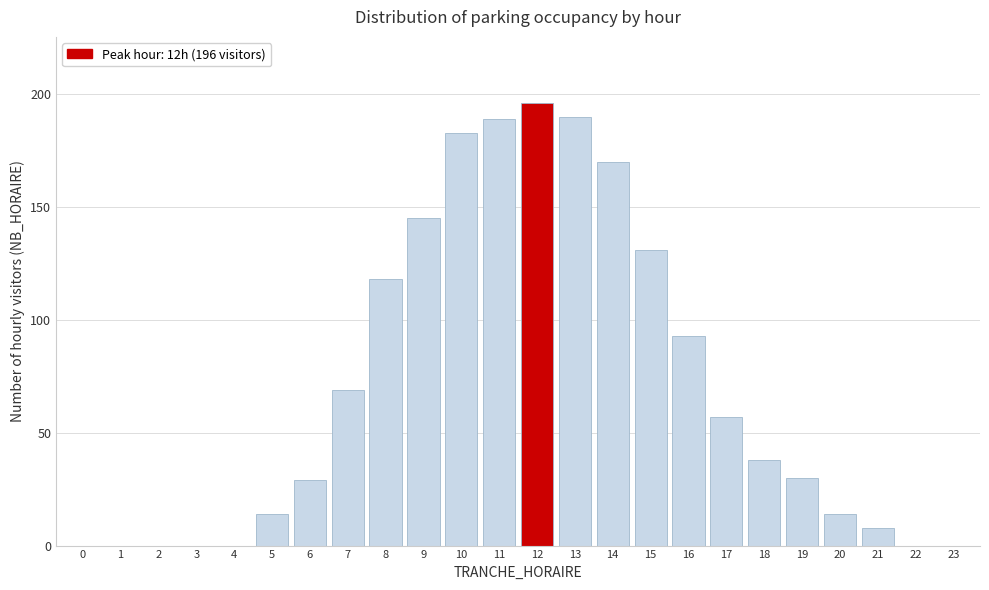

Reading left to right, what are all the values shown in this chart?

0=0	1=0	2=0	3=0	4=0	5=14	6=29	7=69	8=118	9=145	10=183	11=189	12=196	13=190	14=170	15=131	16=93	17=57	18=38	19=30	20=14	21=8	22=0	23=0